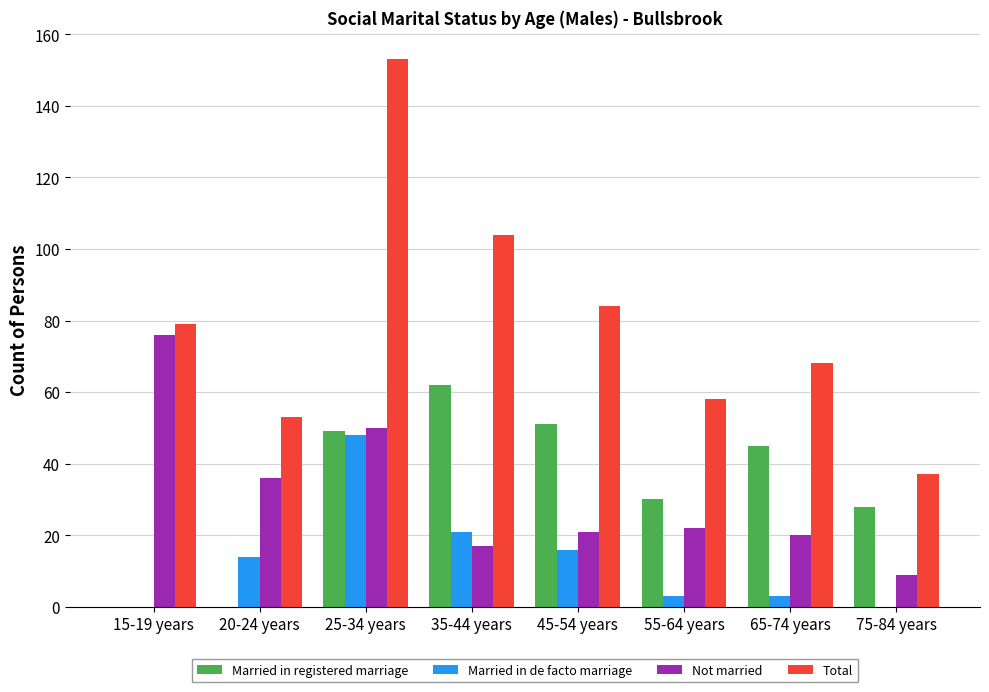

Is the value of Total at 45-54 years greater than the value of Not married at 35-44 years?

Yes